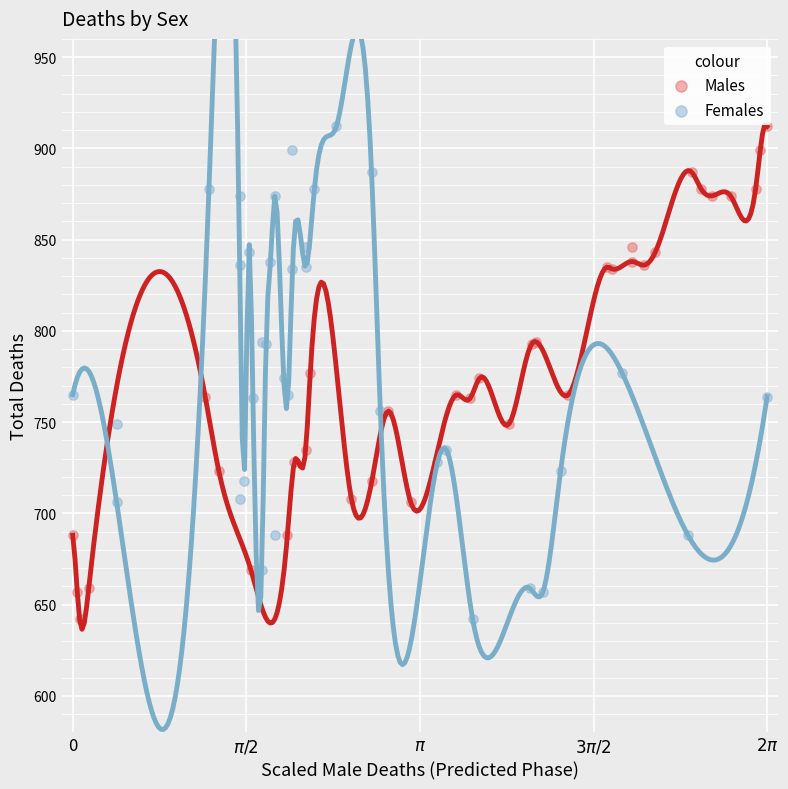

What are all the series names shown in the legend?

Males, Females